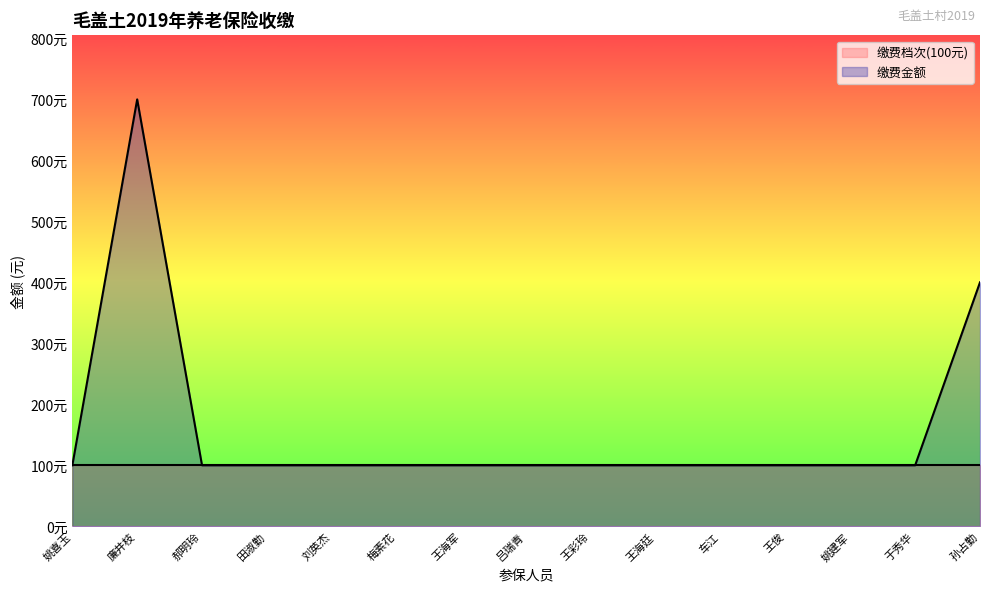

What is the ratio of the value at 于秀华 to the value at 梅素花?

1.0